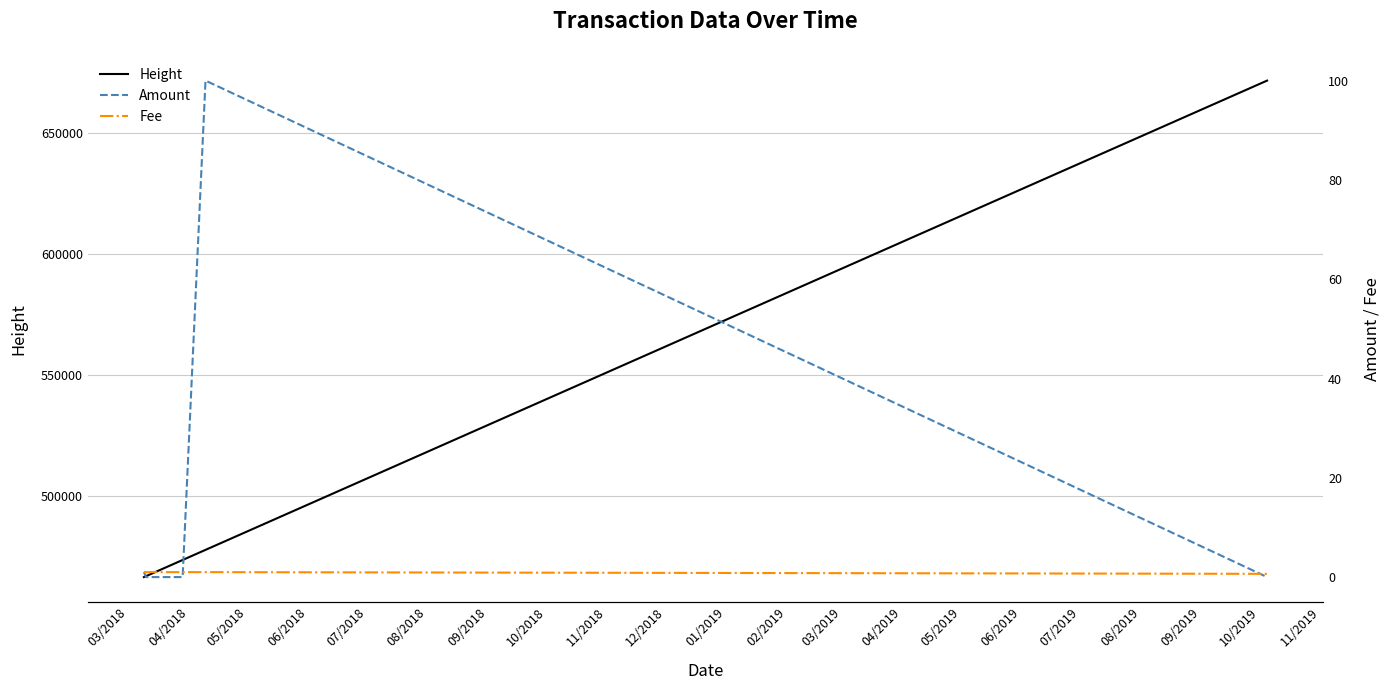

How many interior local peaks does the Amount series have?

1